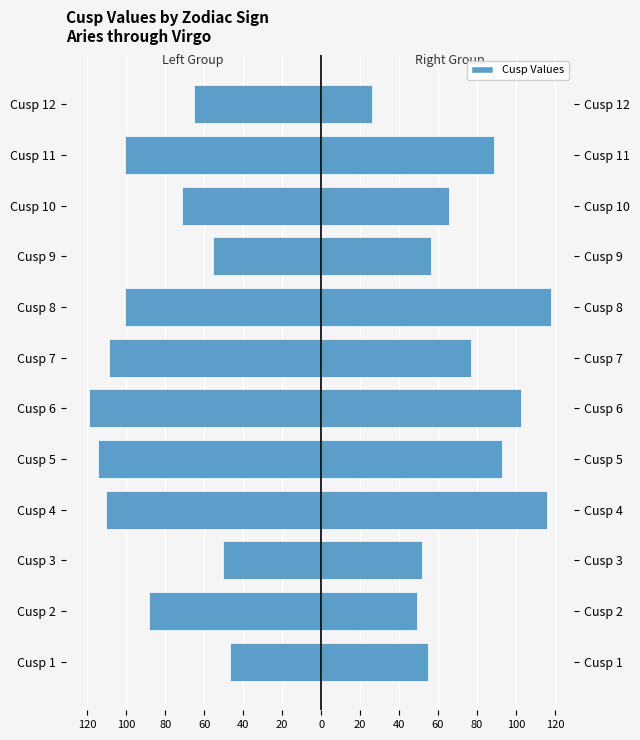

What is the smallest value displayed?

-119.3